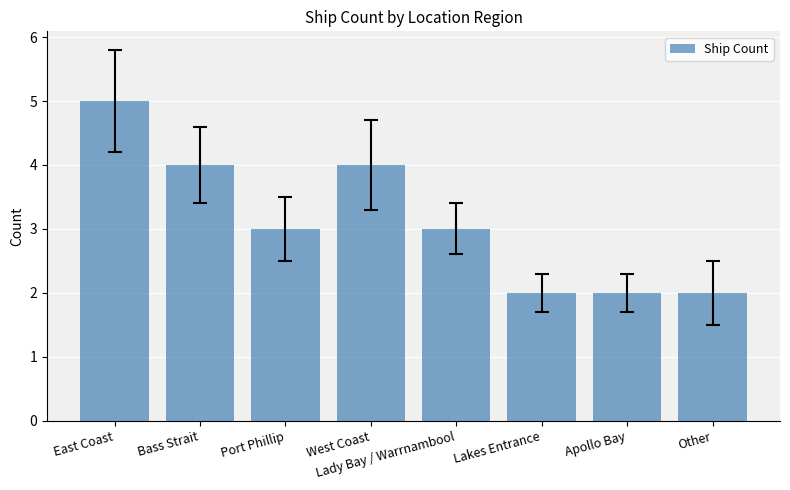

Reading right to left, list all the values displayed in this chart.

Other=2	Apollo Bay=2	Lakes Entrance=2	Lady Bay / Warrnambool=3	West Coast=4	Port Phillip=3	Bass Strait=4	East Coast=5